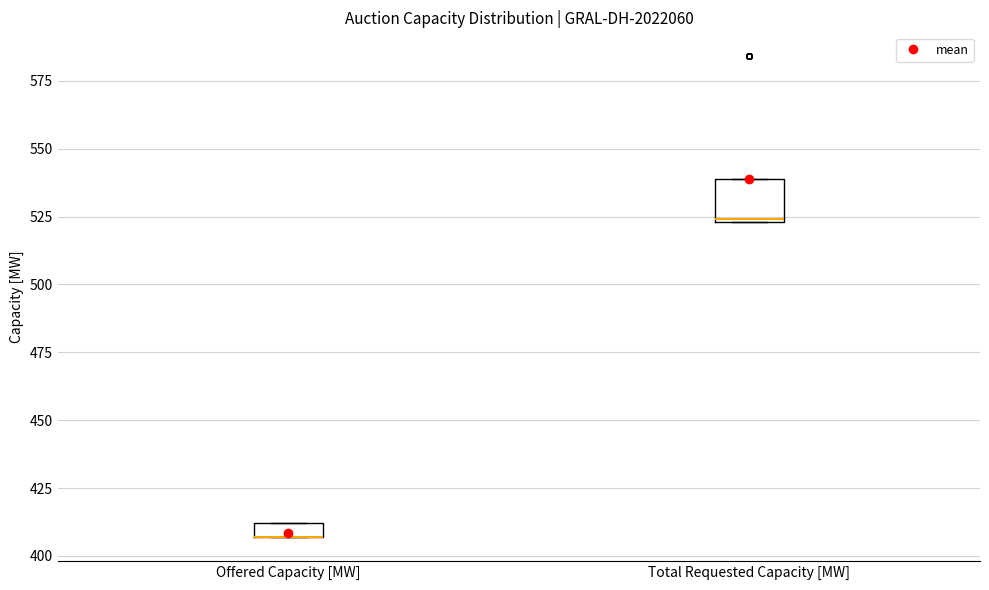

Which box is the tallest, from its lower edge to its upper edge?

Total Requested Capacity [MW]